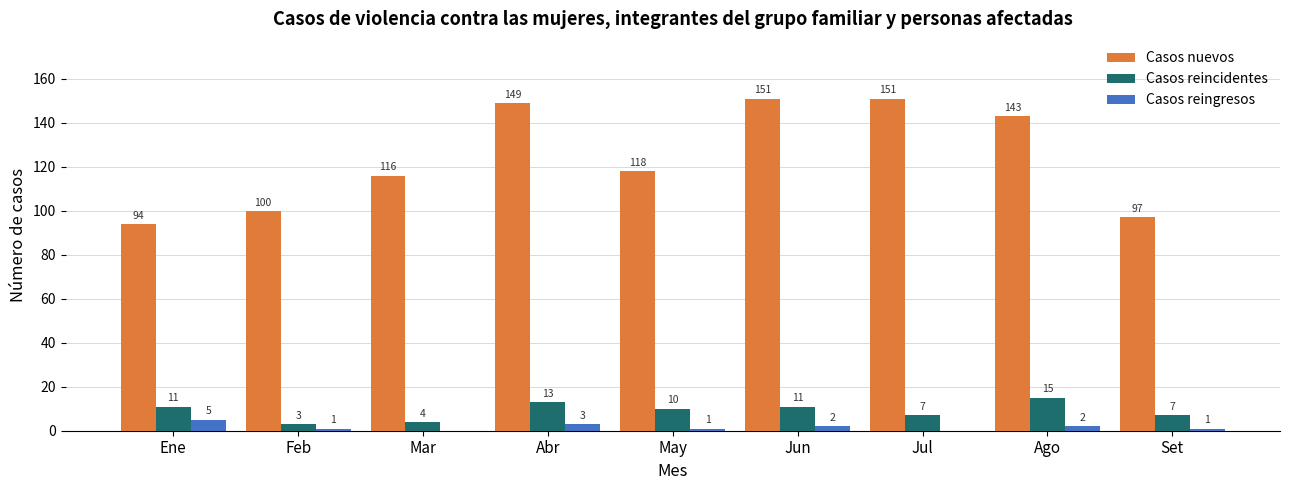

Is it true that Casos nuevos equals 154 at Ene?

False